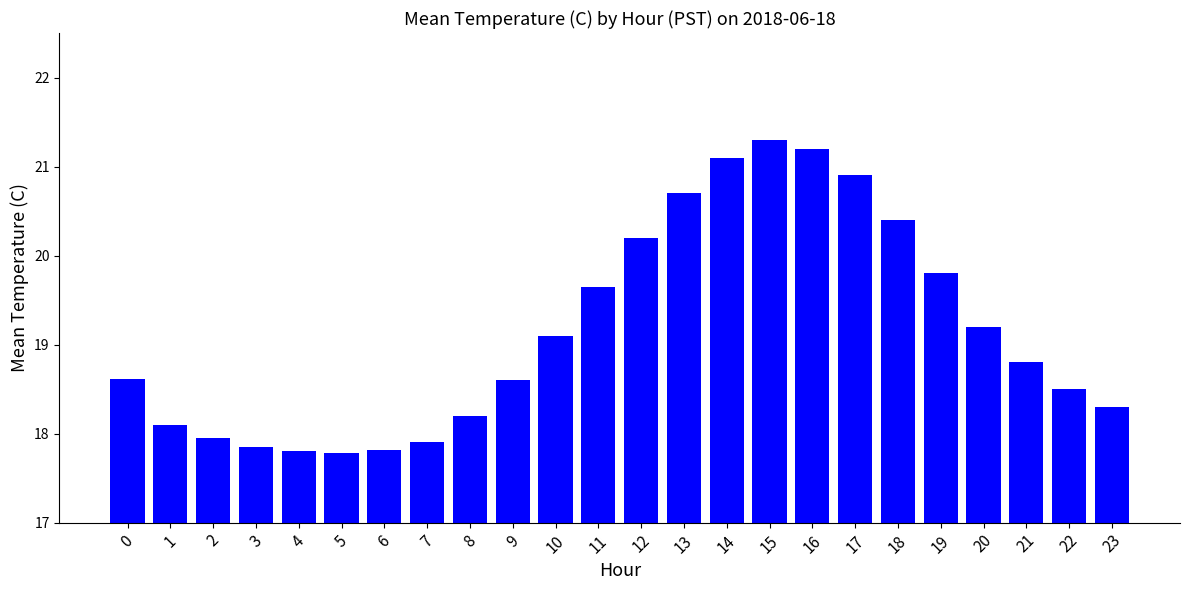

What is the average value?

19.2